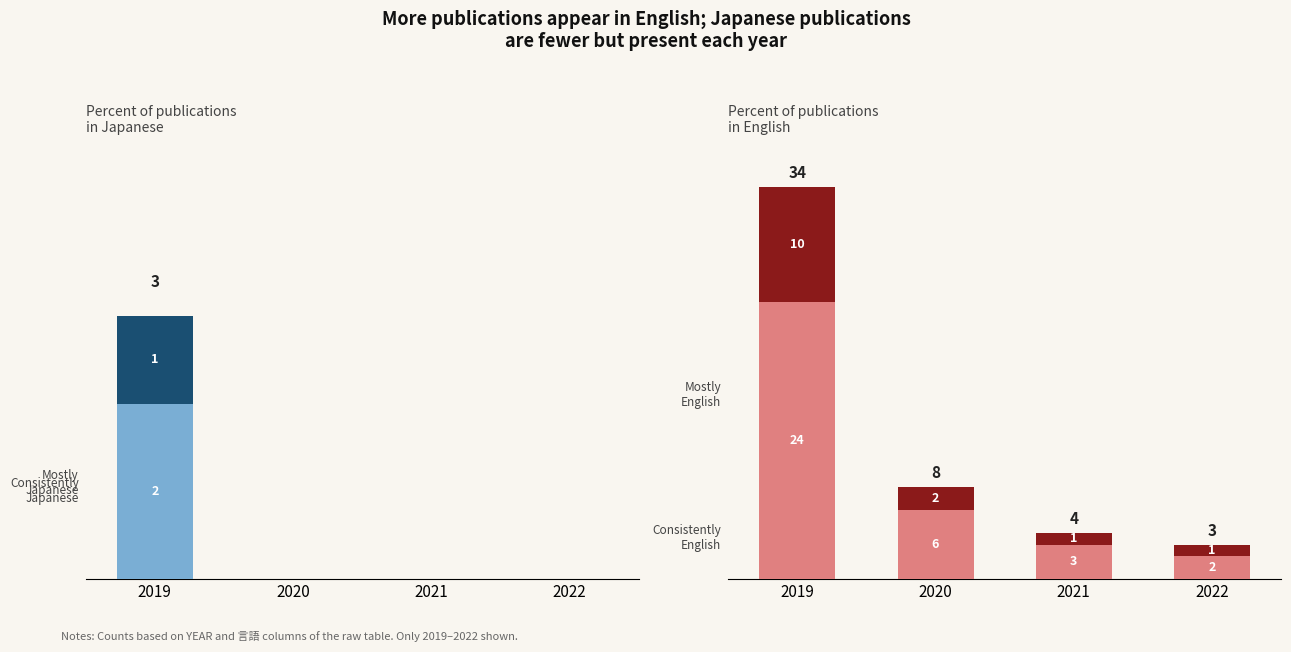

How many values in the Consistently English-lang series exceed 2?

1